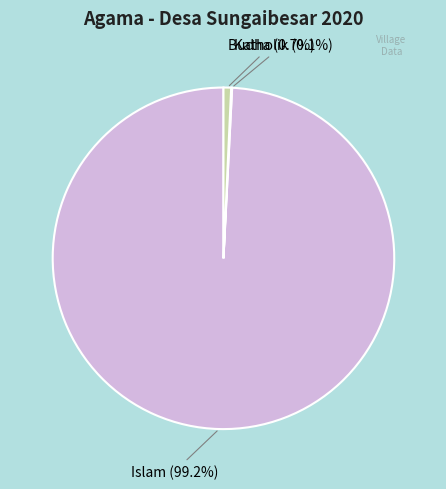

Does any single category account for the majority?

Yes